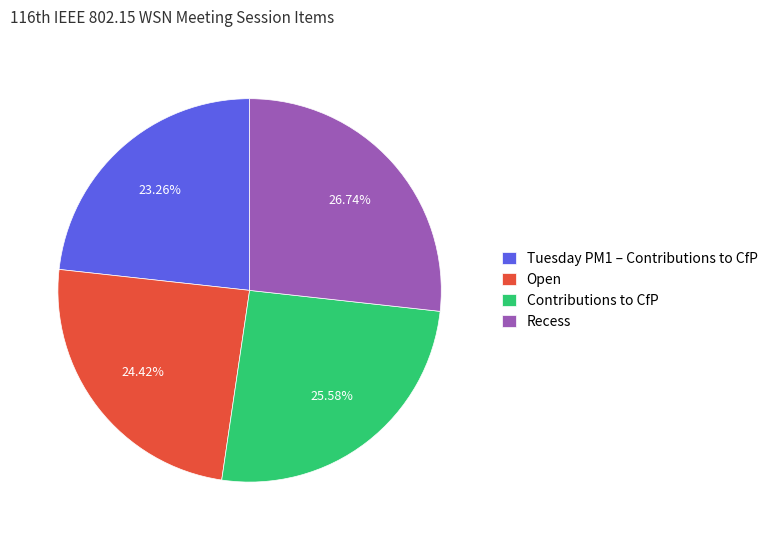

How many segments does this pie chart have?

4